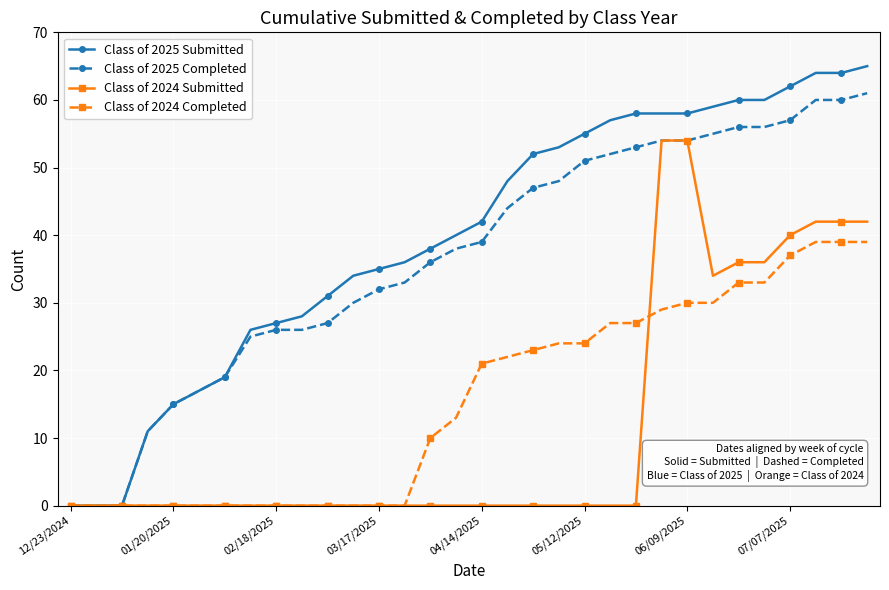

What is the difference between the second highest and minimum values in the Class of 2024 Submitted series?

54